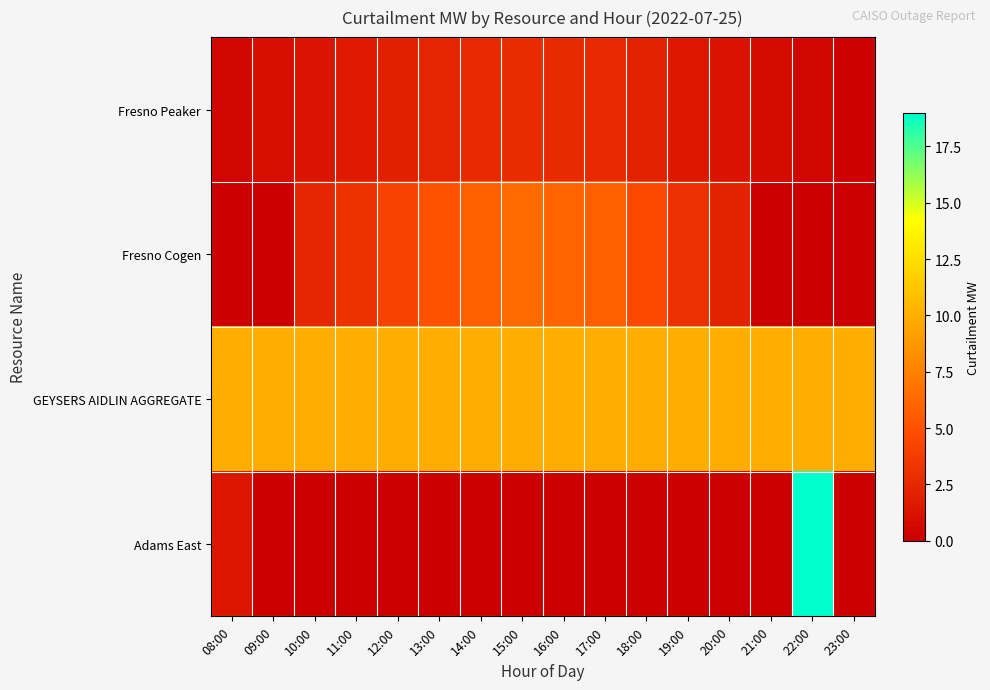

Reading left to right, list all the values displayed in this chart.

Fresno Peaker: 08:00=0.4	09:00=0.9	10:00=1.3	11:00=1.7	12:00=2.0	13:00=2.3	14:00=2.5	15:00=2.7	16:00=2.6	17:00=2.5	18:00=2.1	19:00=1.6	20:00=1.2	21:00=0.8	22:00=0.4	23:00=0.1
Fresno Cogen: 08:00=0.0	09:00=0.0	10:00=2.4	11:00=3.2	12:00=4.2	13:00=5.1	14:00=5.7	15:00=6.3	16:00=6.0	17:00=5.7	18:00=4.5	19:00=3.0	20:00=2.2	21:00=0.0	22:00=0.0	23:00=0.0
GEYSERS AIDLIN AGGREGATE: 08:00=10.0	09:00=10.0	10:00=10.0	11:00=10.0	12:00=10.0	13:00=10.0	14:00=10.0	15:00=10.0	16:00=10.0	17:00=10.0	18:00=10.0	19:00=10.0	20:00=10.0	21:00=10.0	22:00=10.0	23:00=10.0
Adams East: 08:00=1.5	09:00=0.0	10:00=0.0	11:00=0.0	12:00=0.0	13:00=0.0	14:00=0.0	15:00=0.0	16:00=0.0	17:00=0.0	18:00=0.0	19:00=0.0	20:00=0.0	21:00=0.0	22:00=19.0	23:00=0.0